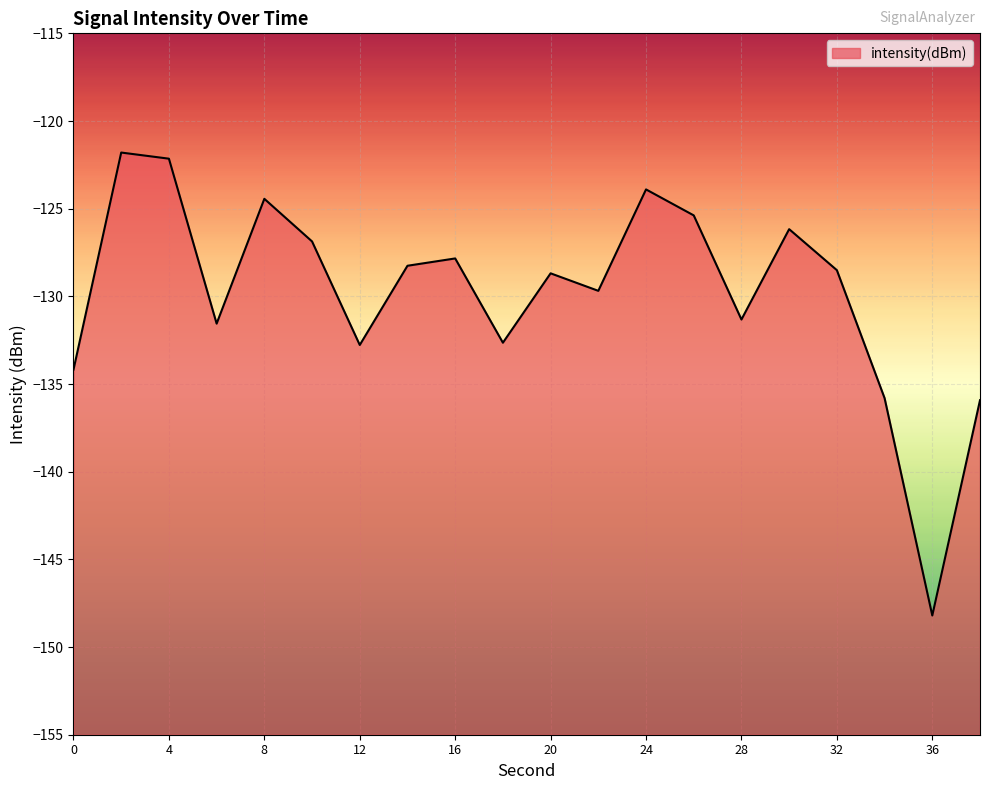

List the labels in order of value, smallest first.

36, 38, 34, 0, 12, 18, 6, 28, 22, 20, 32, 14, 16, 10, 30, 26, 8, 24, 4, 2